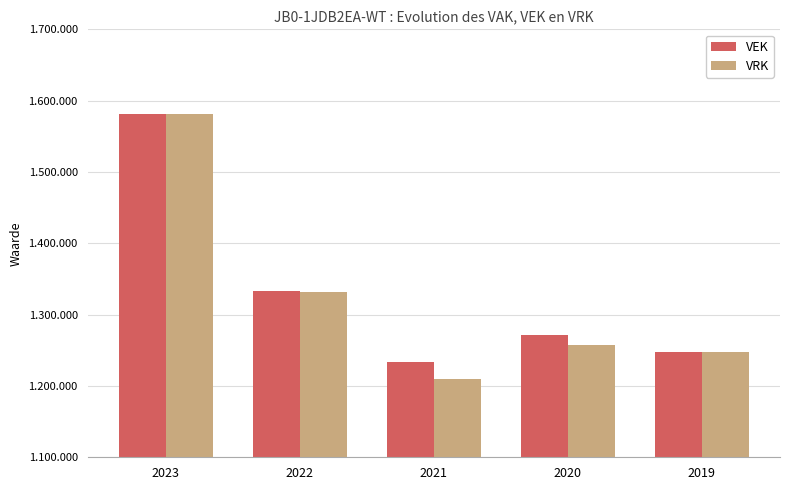

At how many categories does at least one series exceed 1368045?

1